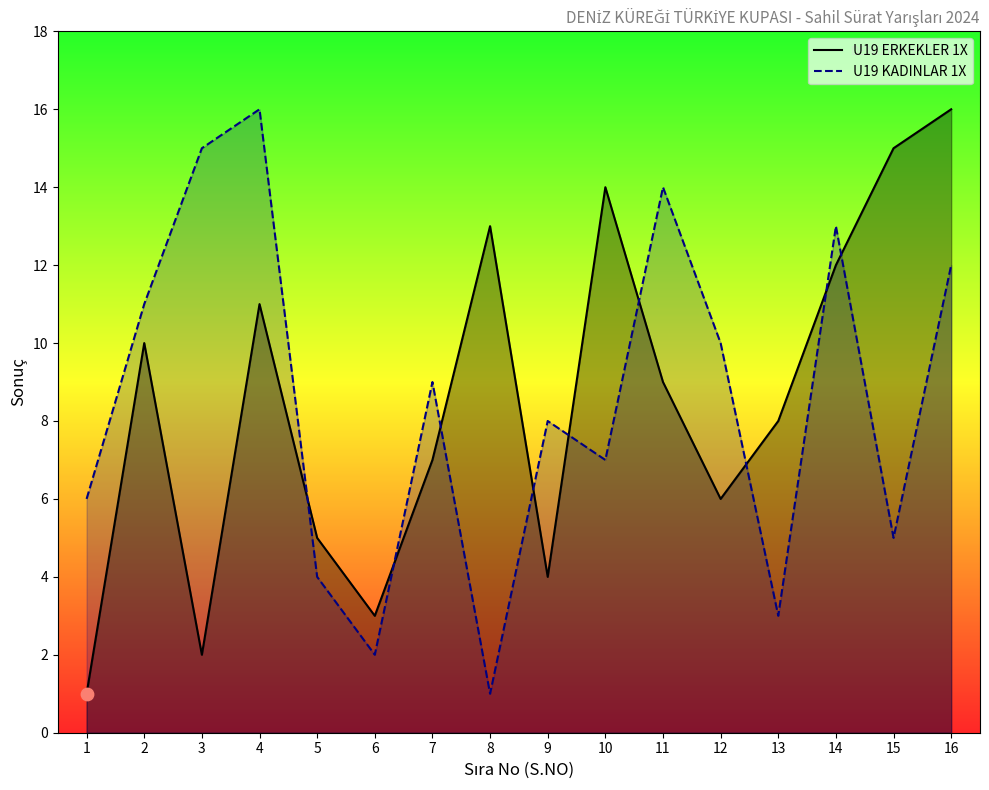

Which series contains the lowest Y value?

U19 ERKEKLER 1X